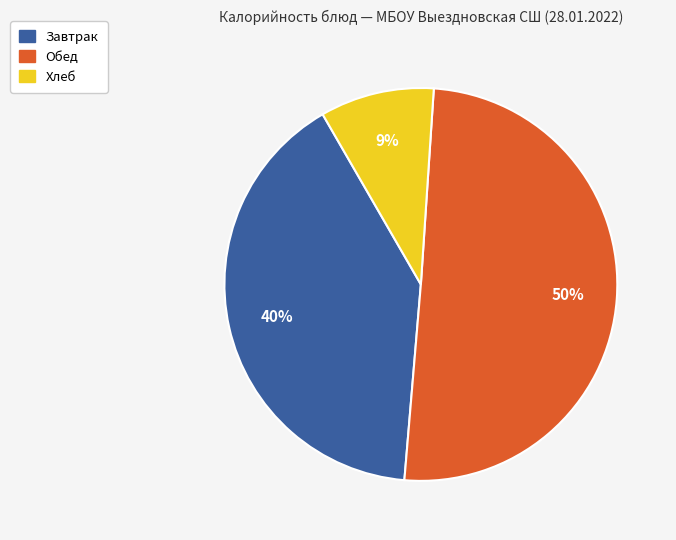

What percentage is the Завтрак slice, to the nearest percent?

40%